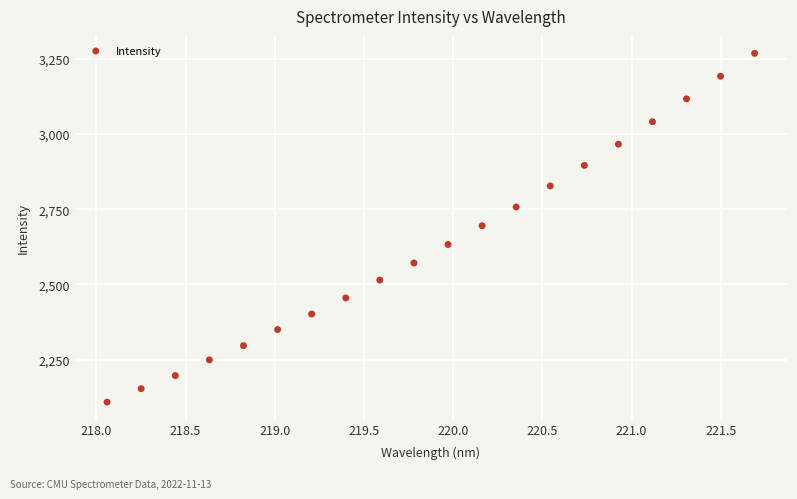

What is the range of Y values (max minus min)?

1159.3